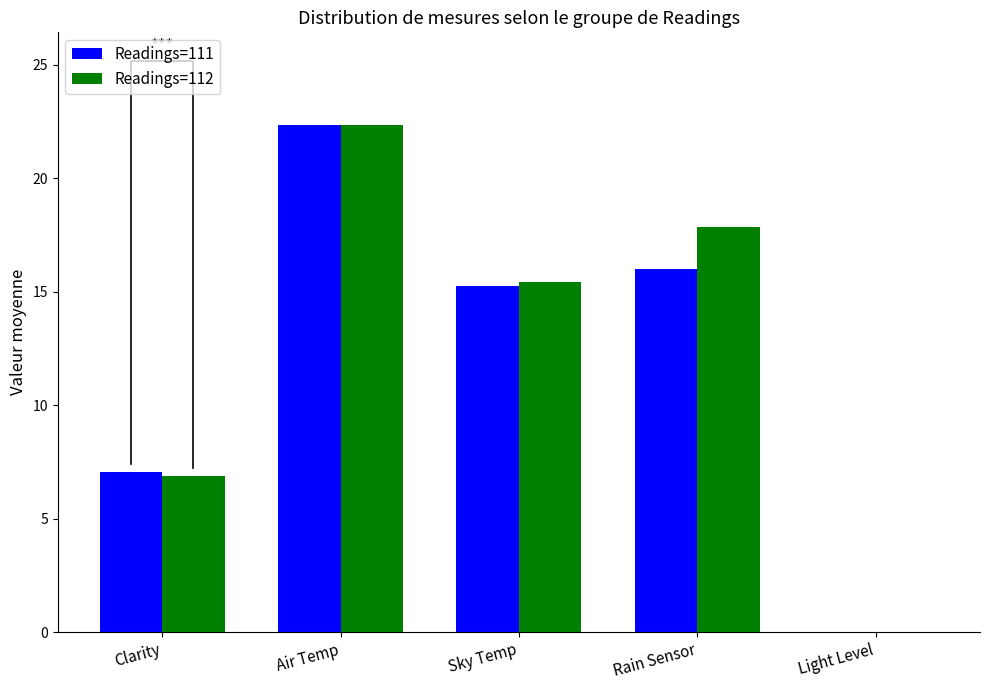

Reading right to left, extract all data points from this chart.

Readings=111: Light Level=0.0	Rain Sensor=16.0	Sky Temp=15.3	Air Temp=22.3	Clarity=7.0
Readings=112: Light Level=0.0	Rain Sensor=17.8	Sky Temp=15.4	Air Temp=22.3	Clarity=6.9